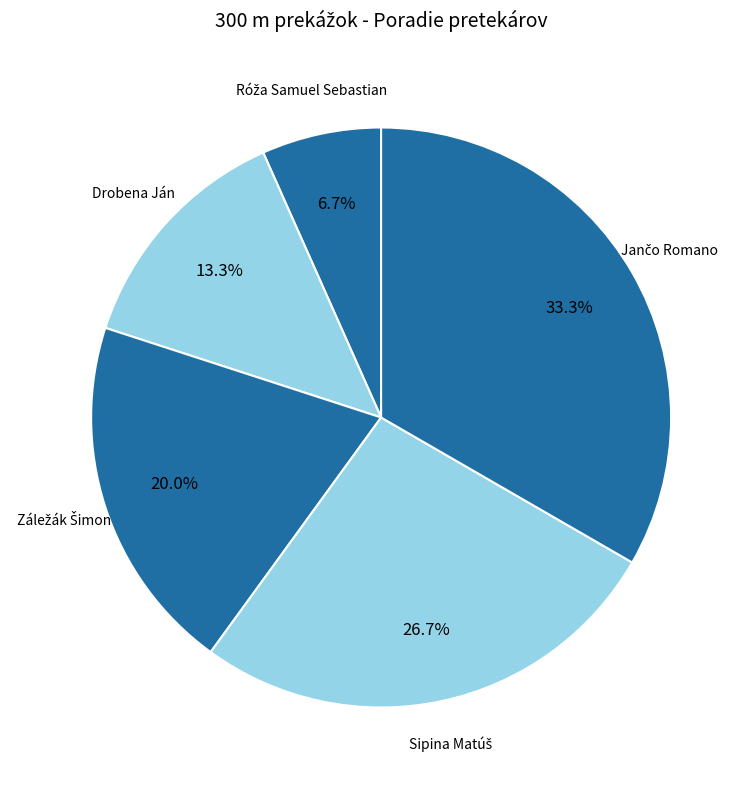

Is there any slice that represents more than half of the pie?

No